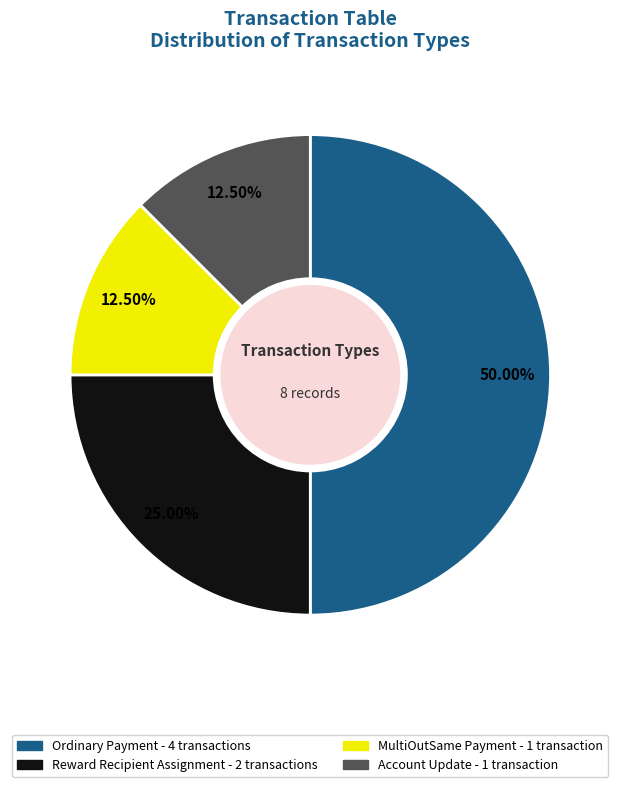

Which category has the biggest portion of the pie?

Ordinary Payment